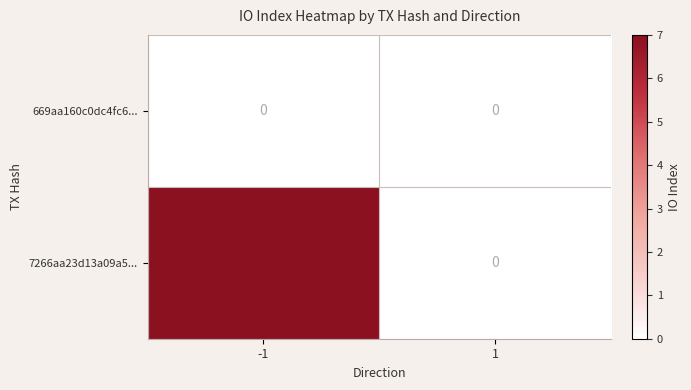

Which series changed the most between -1 and 1?

7266aa23d13a09a5...